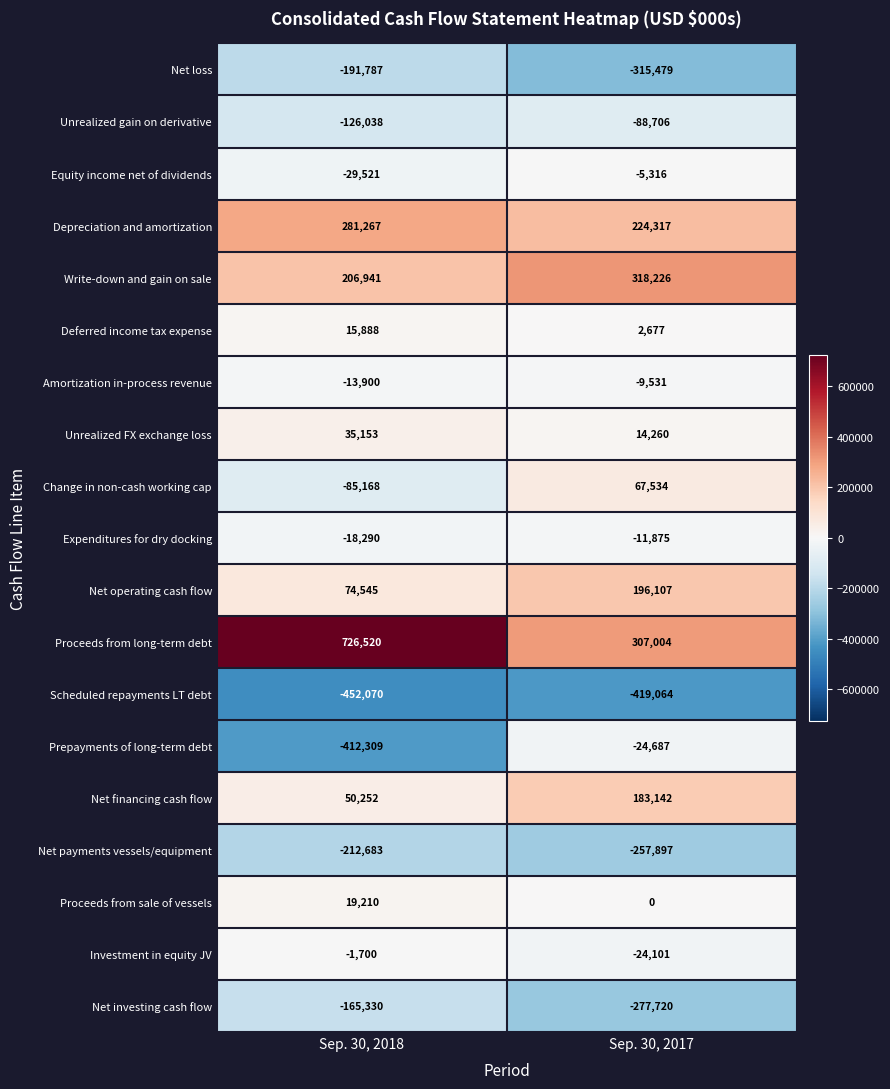

What is the sum of the Prepayments of long-term debt values at Sep. 30, 2018 and Sep. 30, 2017?

-436996